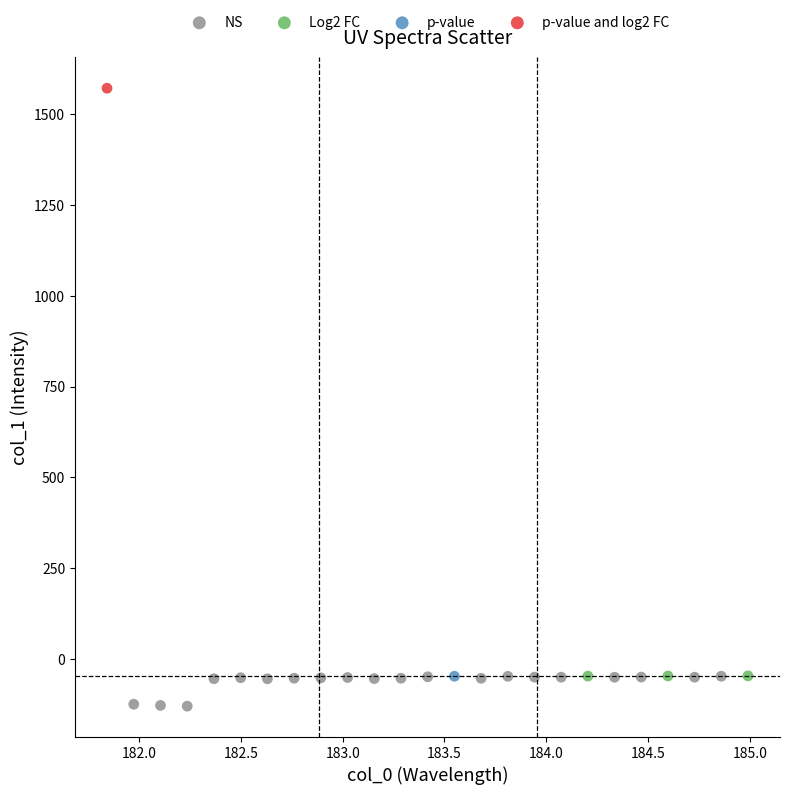

Which series contains the highest Y value?

p-value and log2 FC